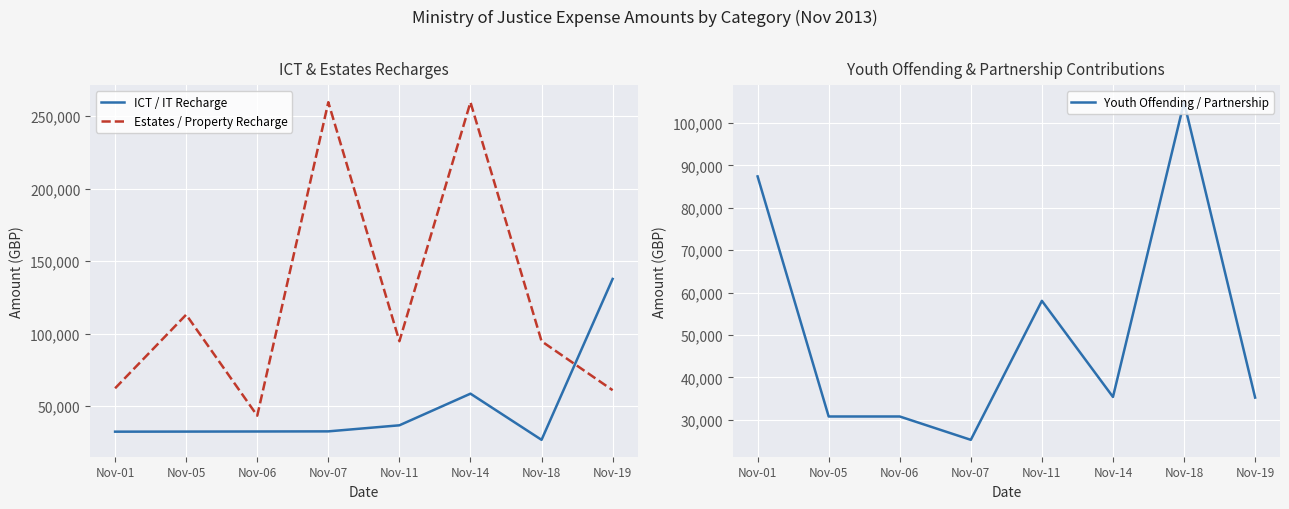

At which label does Youth Offending / Partnership first exceed 35370?

Nov-01